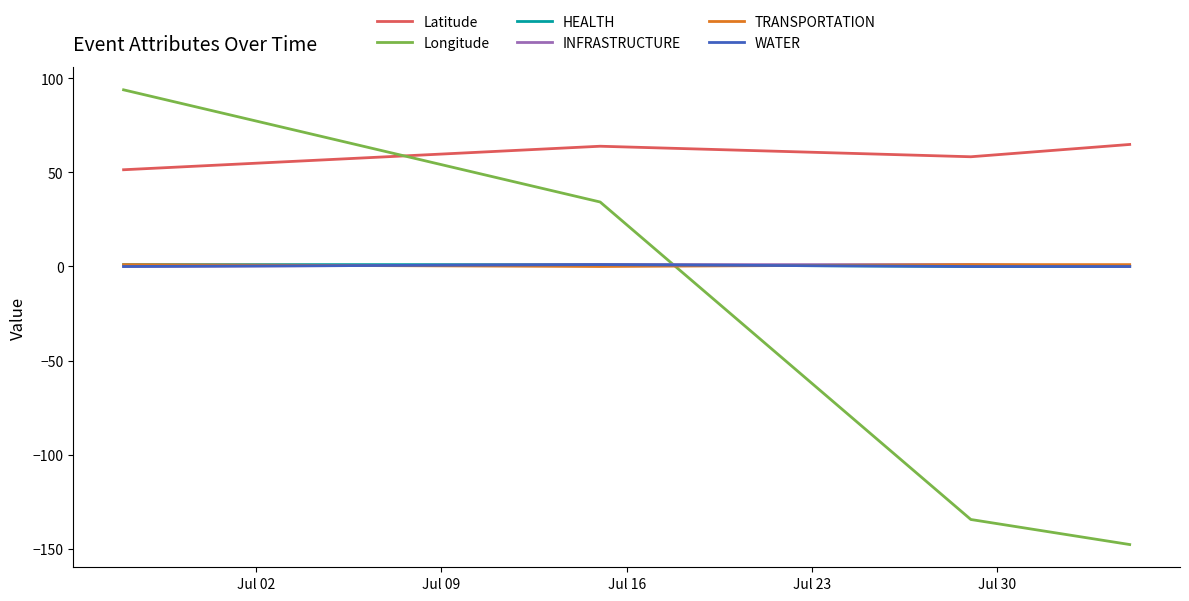

True or false: HEALTH and Latitude intersect in this chart.

False